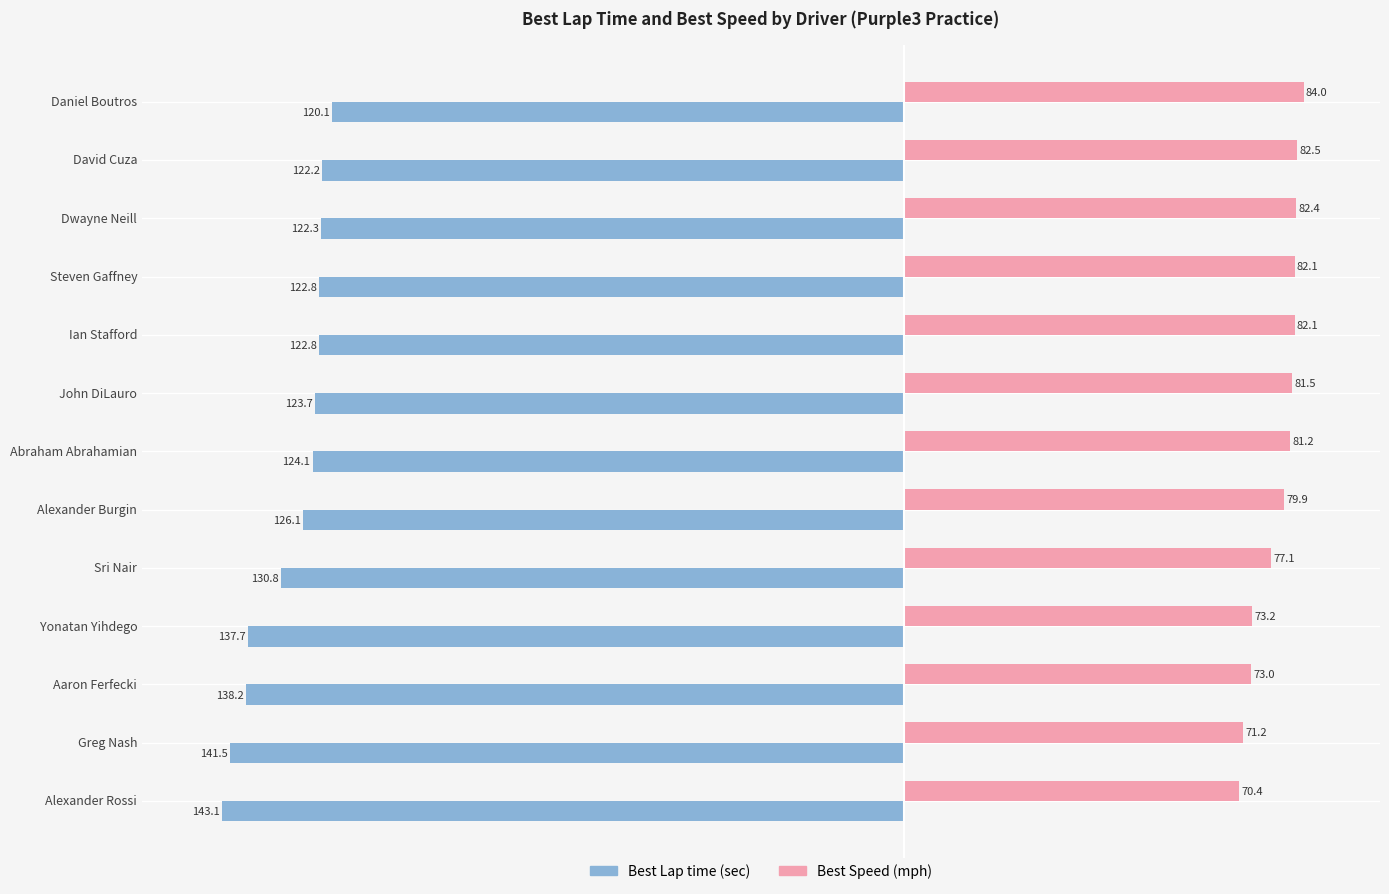

At which category is the sum across all series the highest?

Daniel Boutros